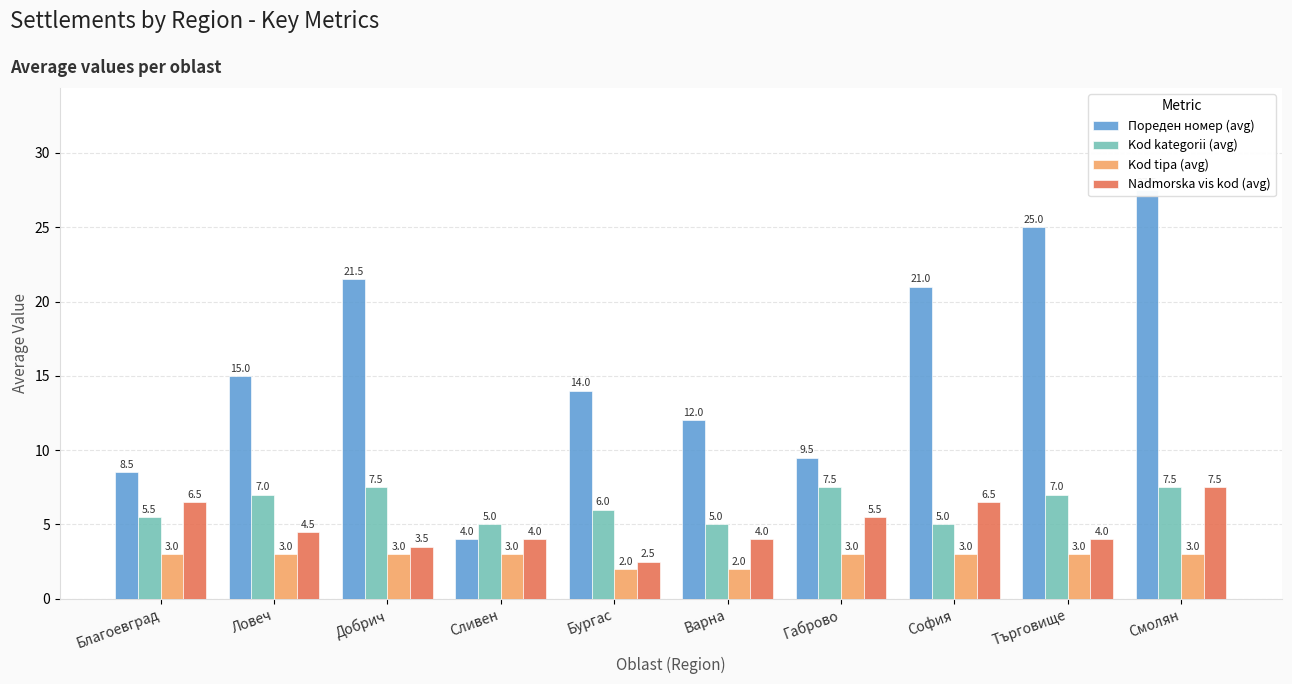

At how many categories does at least one series exceed 22?

2